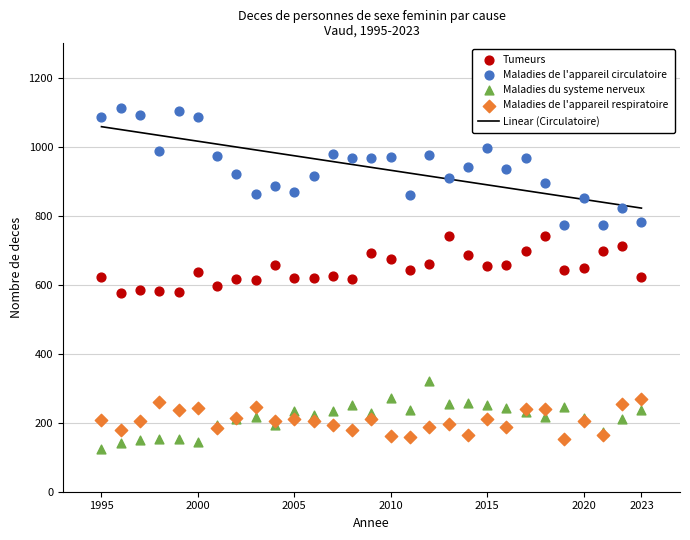

What is the X range (max minus min) for the scatter plot?

28